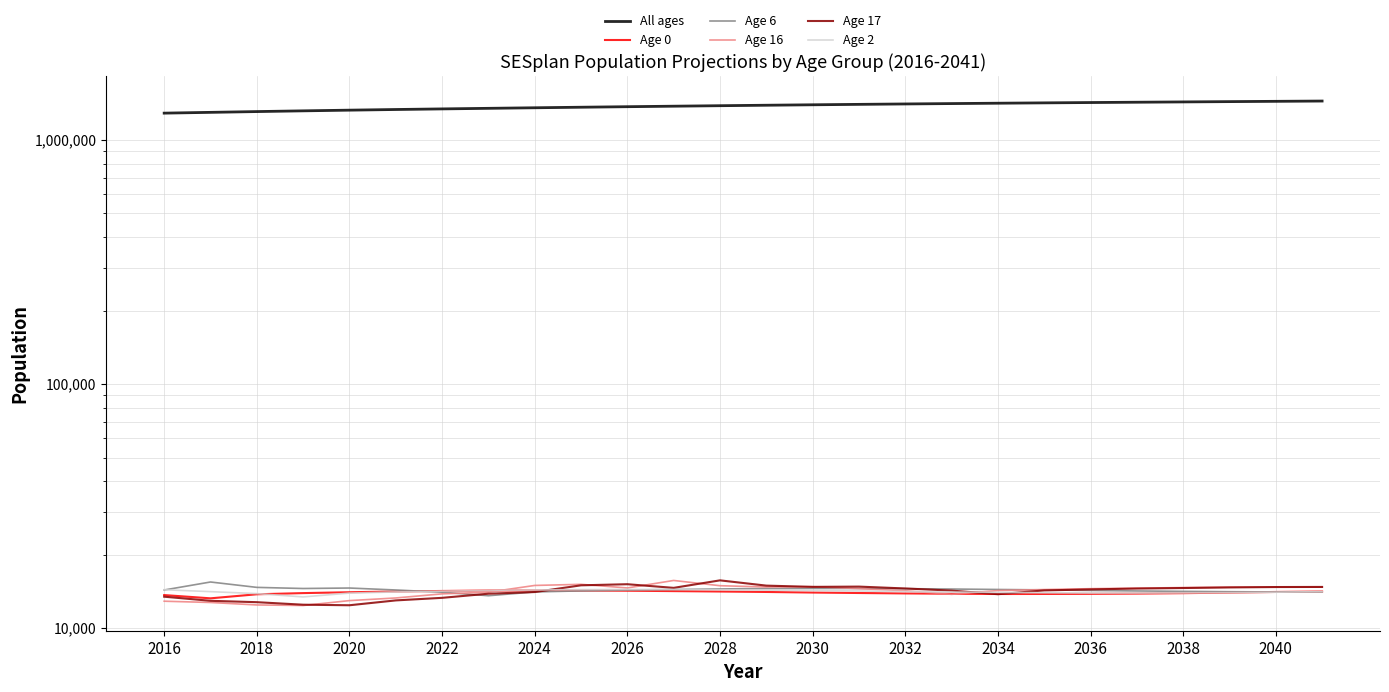

How many data points in Age 16 are above 14526?

12